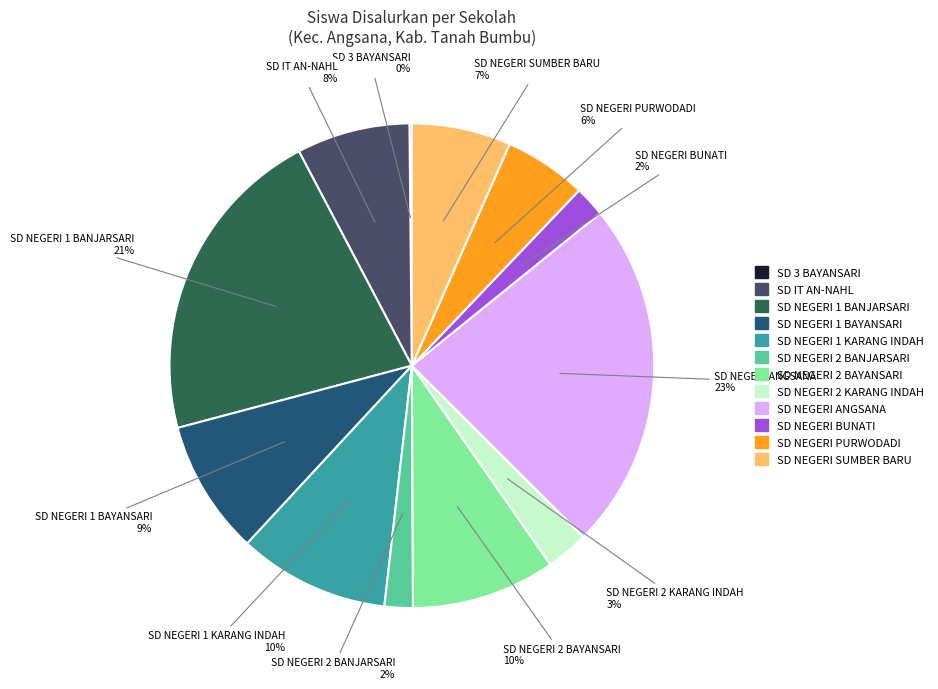

To the nearest percent, what percentage of the pie is SD NEGERI SUMBER BARU?

7%